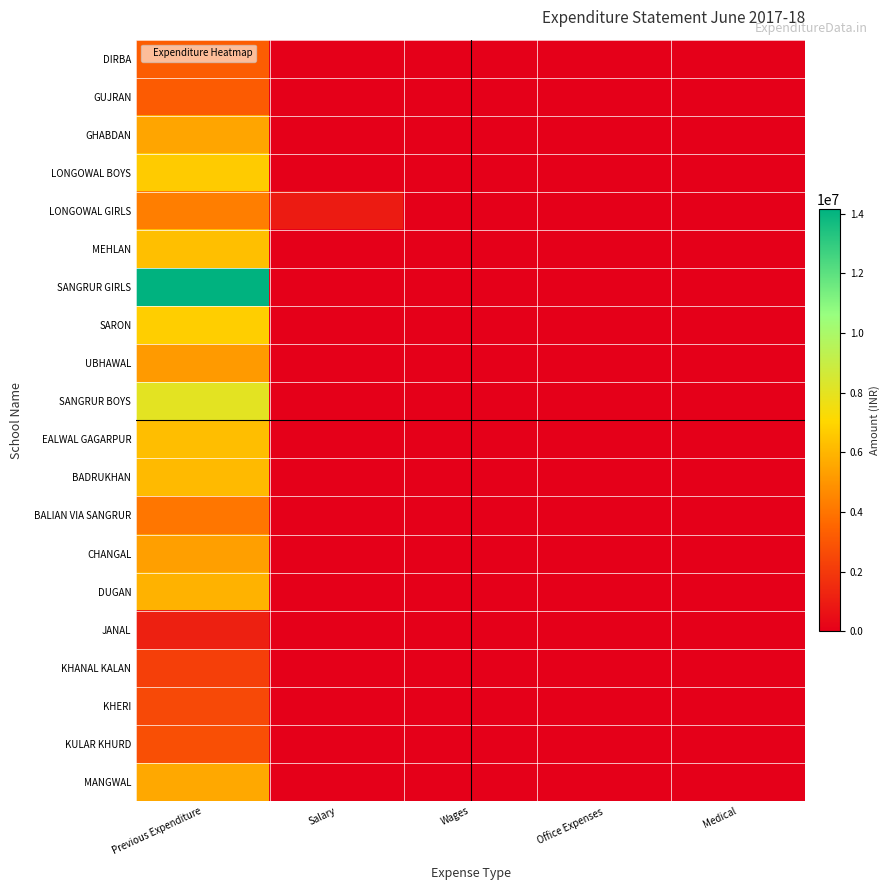

Which series has the largest range (max minus min)?

SANGRUR GIRLS